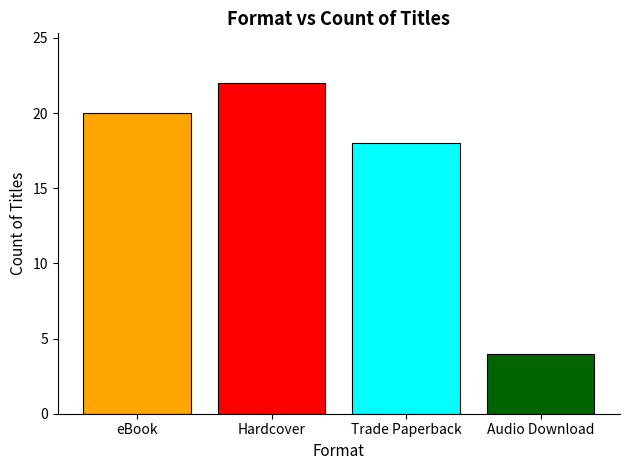

Reading left to right, extract all data points from this chart.

20	22	18	4